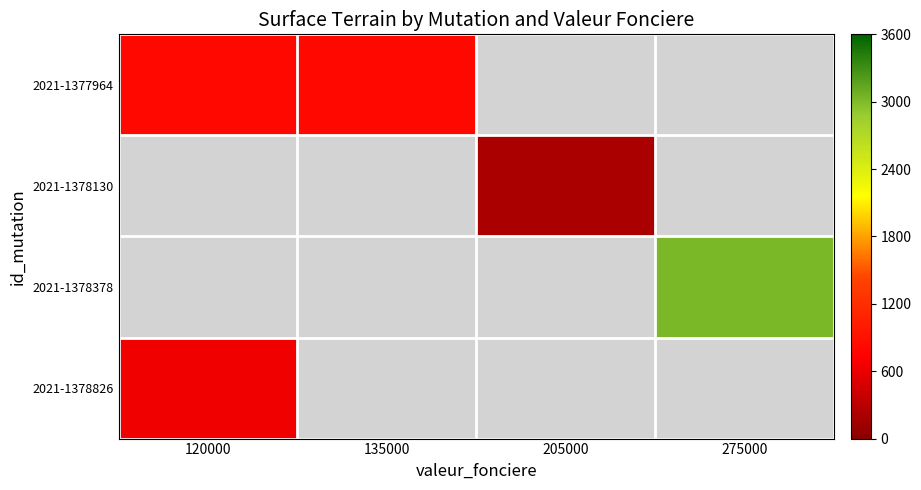

Which series has the largest range (max minus min)?

2021-1377964